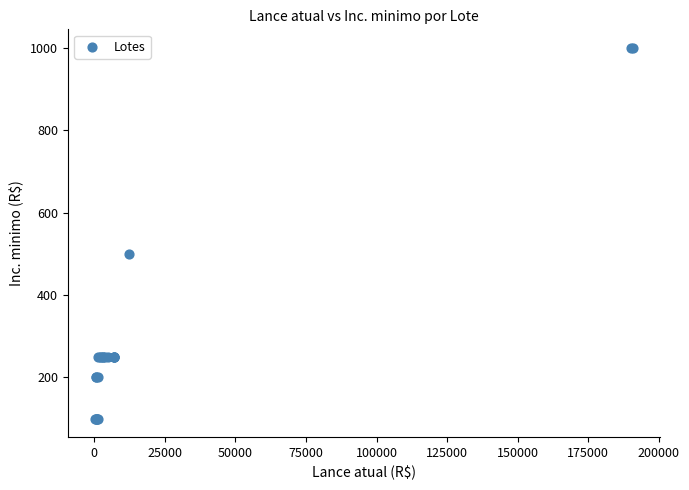

What Y value in the scatter plot is closest to 550?

500